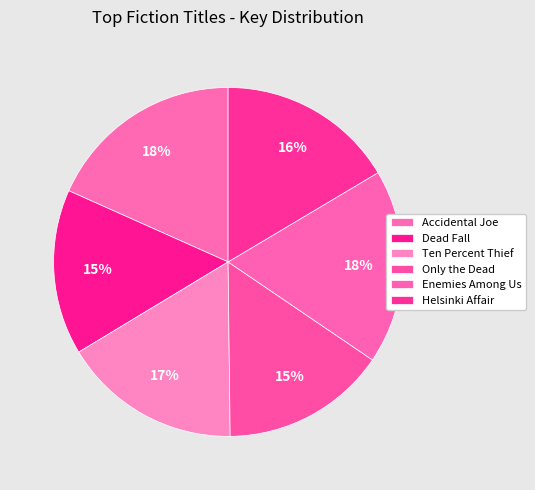

Count the number of slices in the pie.

6